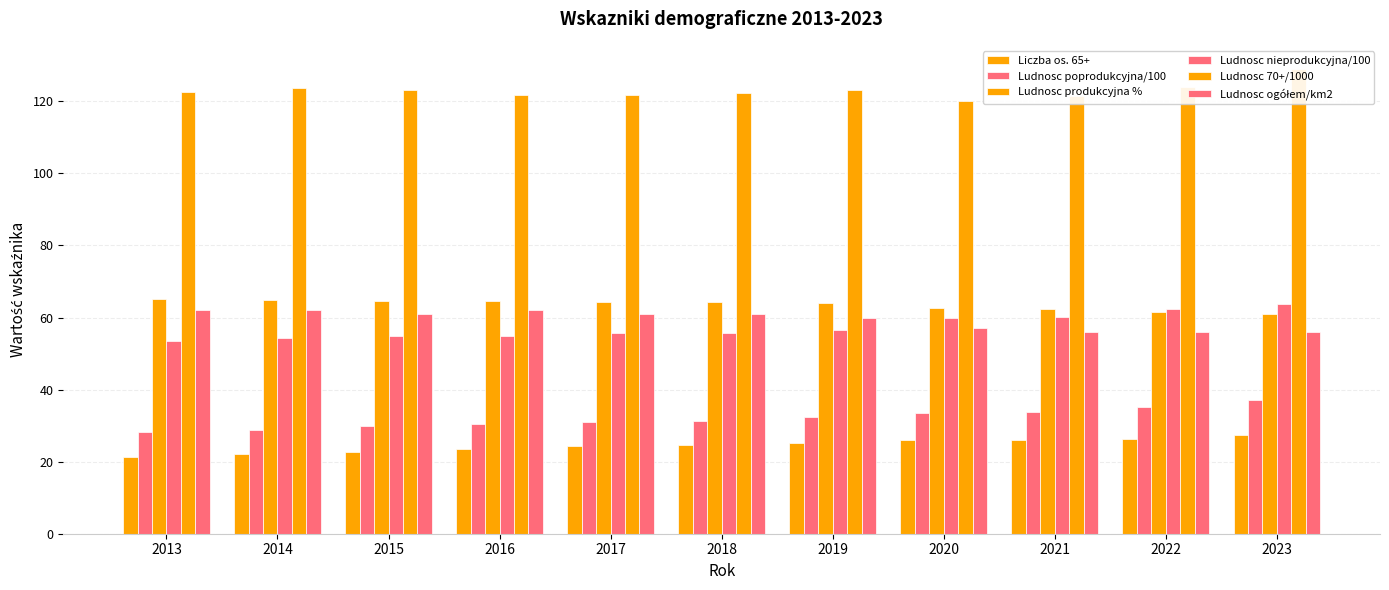

At which category is the sum across all series the highest?

2023